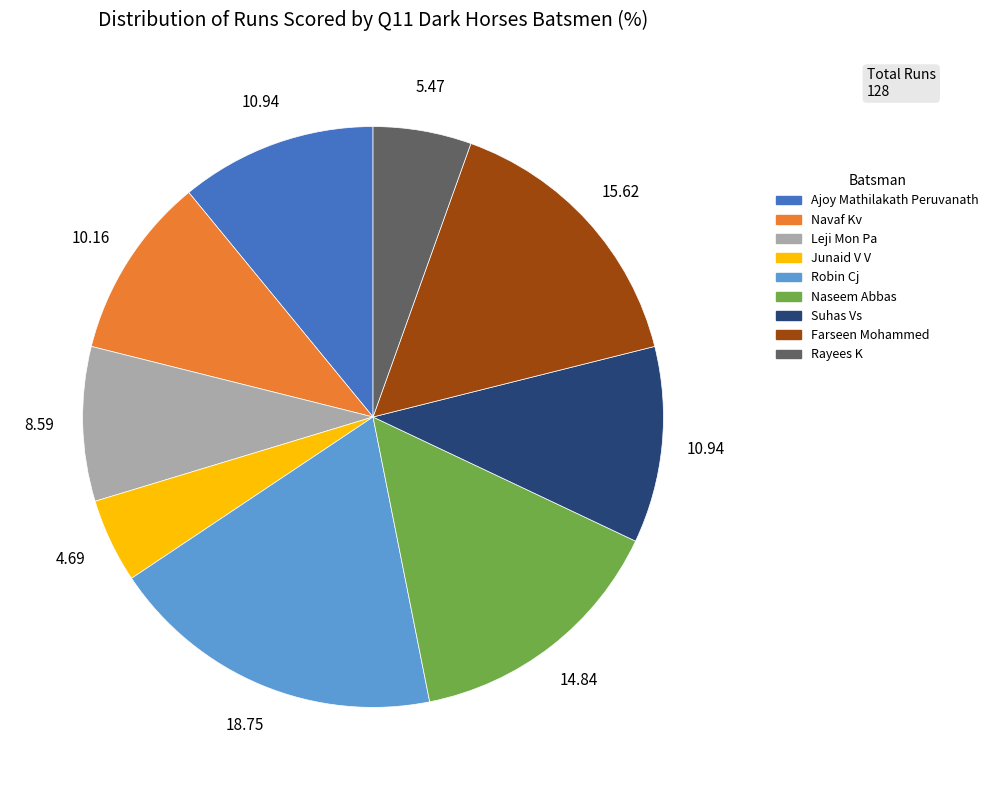

How many segments does this pie chart have?

9